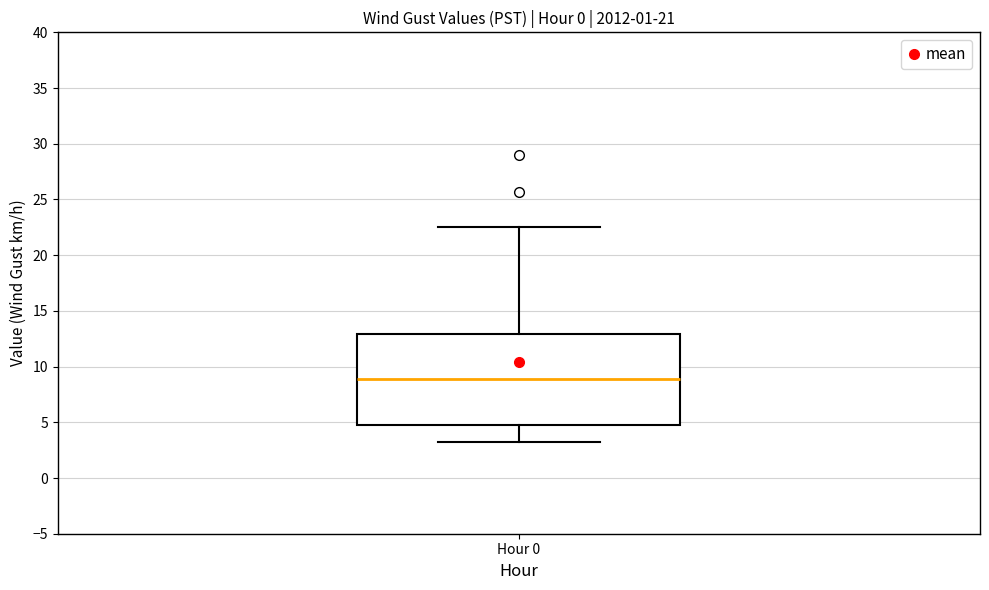

Where does the lower whisker of the box for Hour 0 end on the y-axis? The values are not printed on the chart, so give them approximately, as read against the axis.

3.0